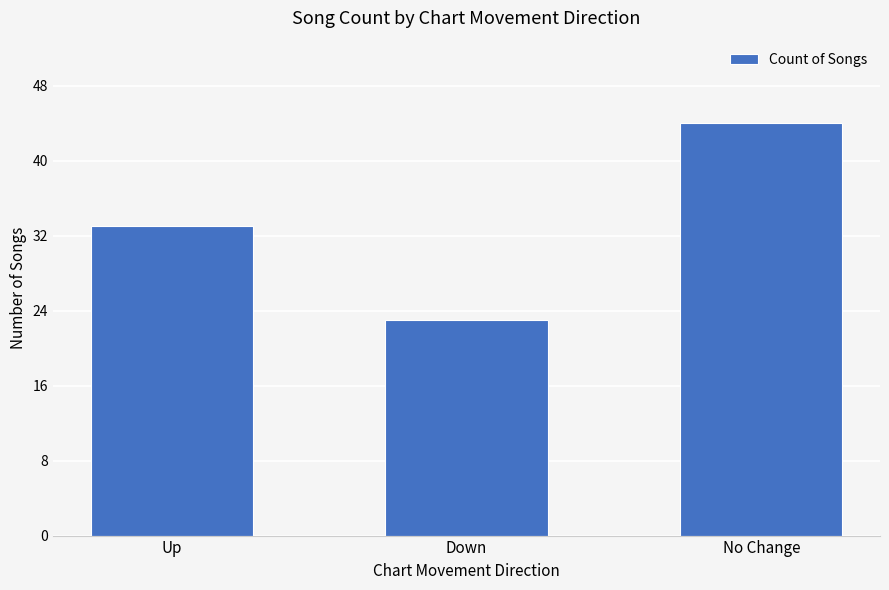

What is the maximum value shown in the chart?

44